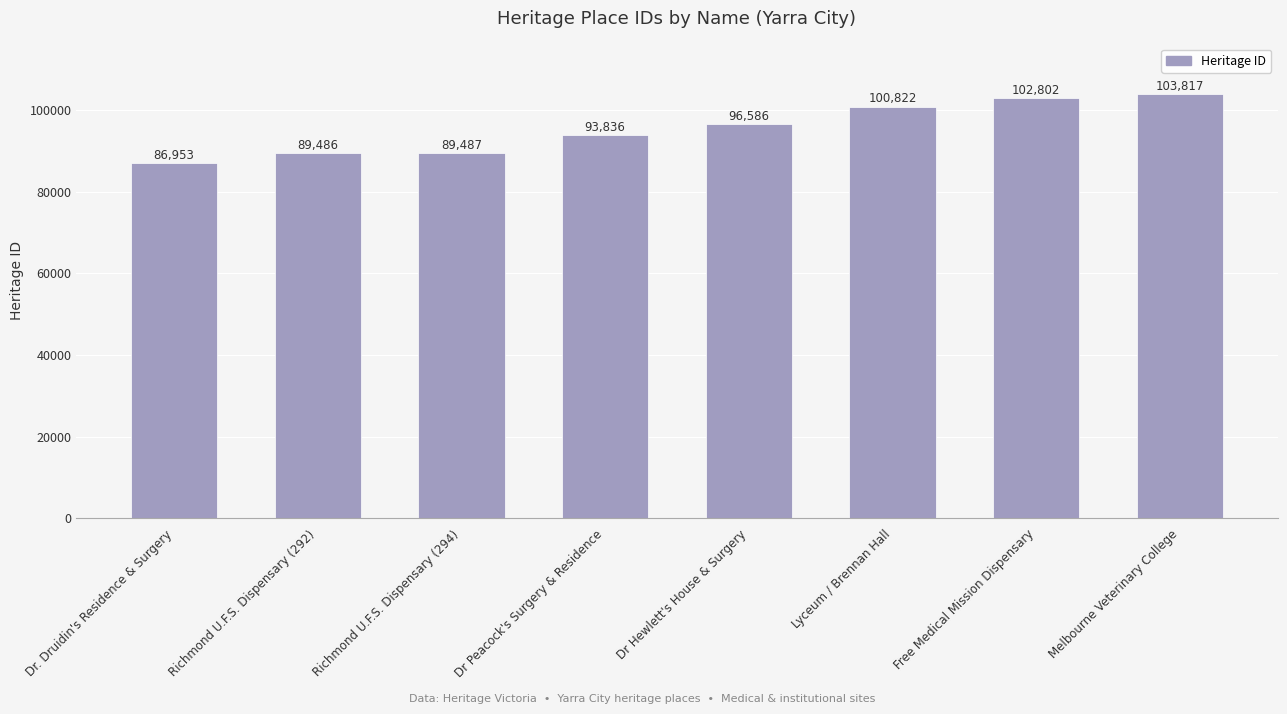

The value at Richmond U.F.S. Dispensary (292) is 89486. True or false?

True